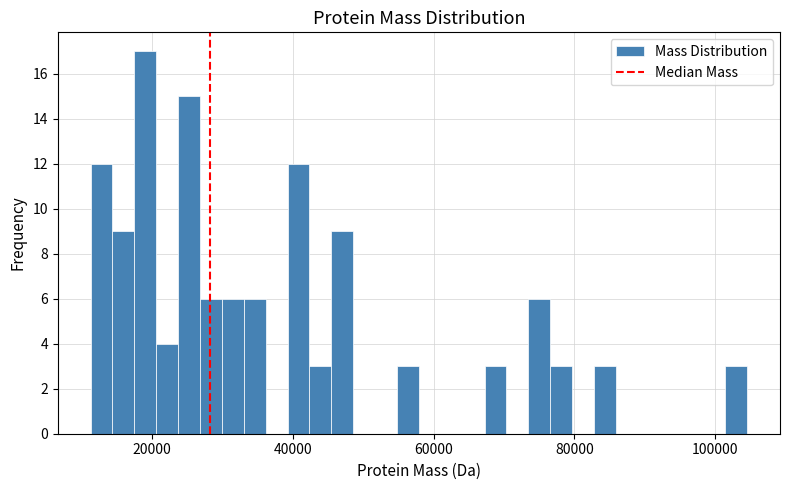

Around what value on the x-axis is the tallest bar? Give the approximate position of its centre, as read against the axis.

20000